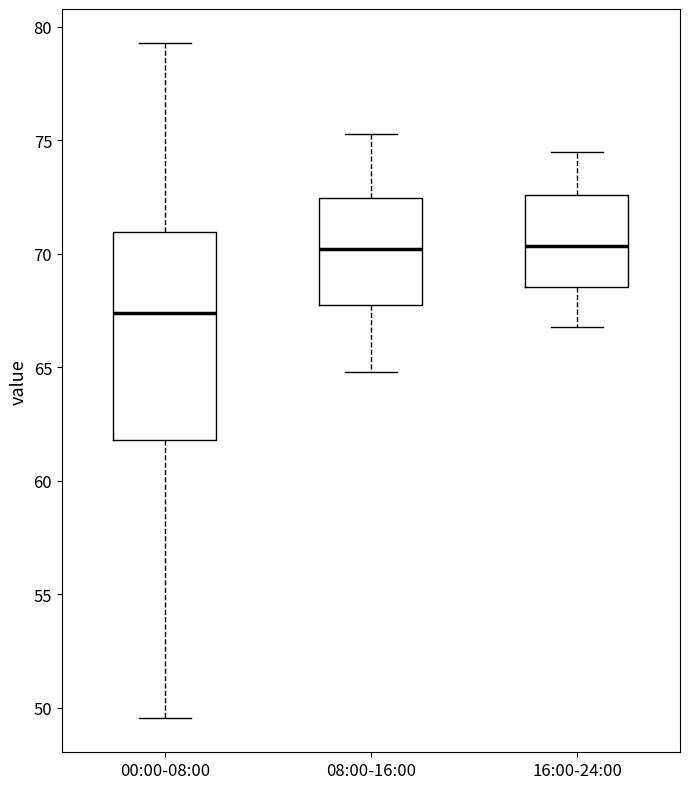

Reading left to right, read every box against the y-axis: the position of its median line, the range the box covers, and the ends of its whiskers. The values are not printed on the chart, so give them approximately, as read against the axis.

00:00-08:00: median 67.5, box 62.0 to 71.0, whiskers 49.5 to 79.5
08:00-16:00: median 70.0, box 68.0 to 72.5, whiskers 65.0 to 75.5
16:00-24:00: median 70.5, box 68.5 to 72.5, whiskers 67.0 to 74.5